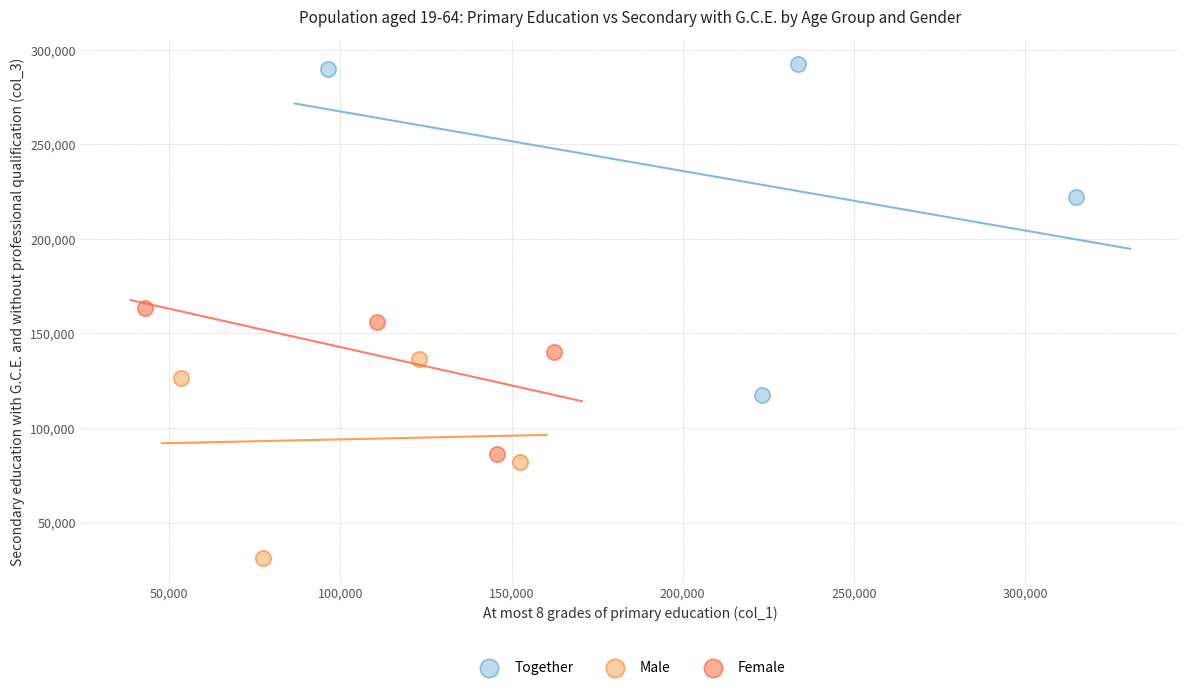

Which series reaches the minimum Y coordinate?

Male